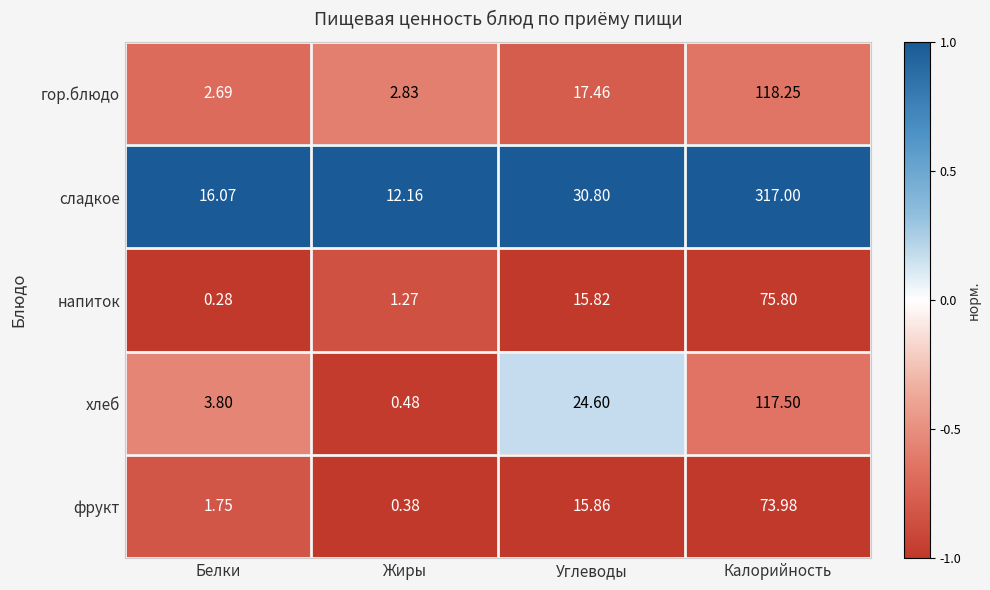

Which series has the largest range (max minus min)?

сладкое